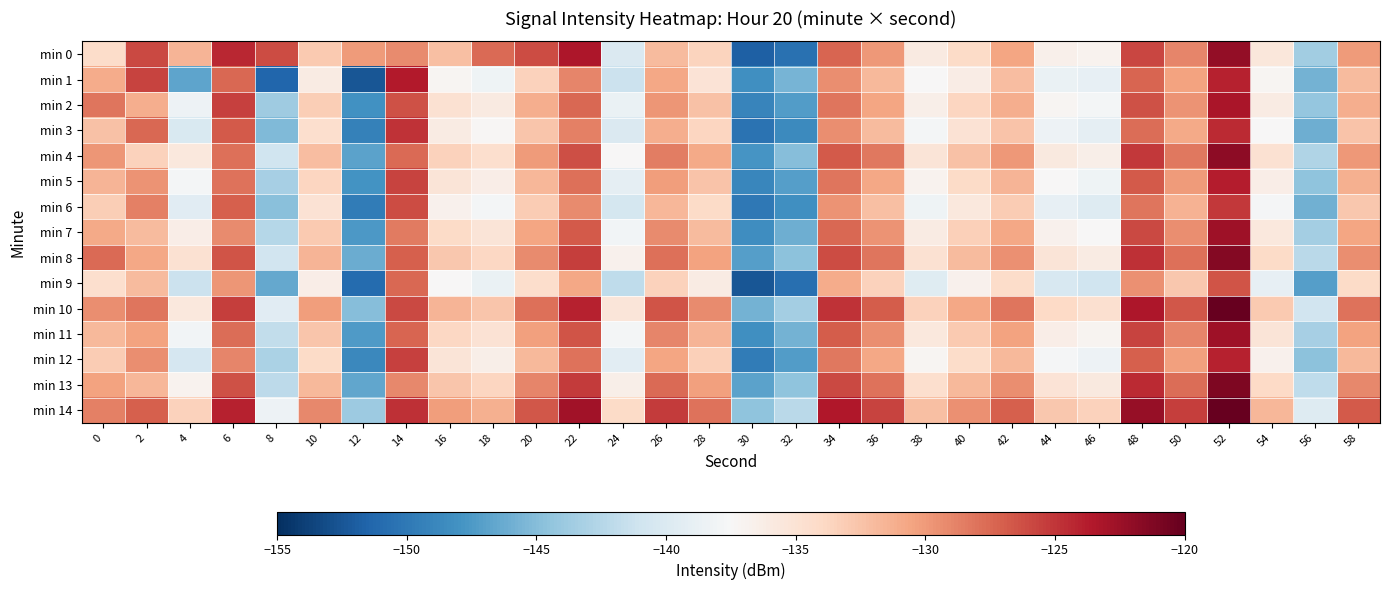

Count the number of categories in the chart.

30